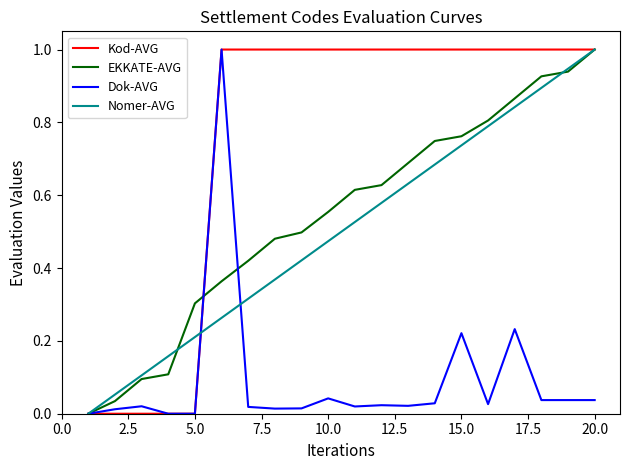

What is the maximum value shown in the chart?

1.0